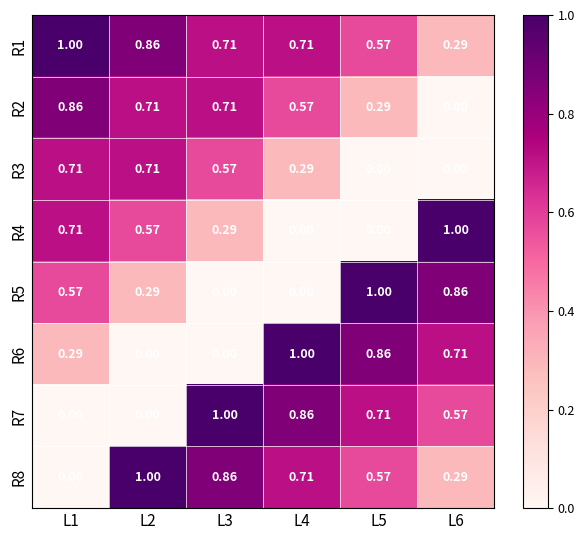

What is the spread (max minus min) of values at L5?

1.0